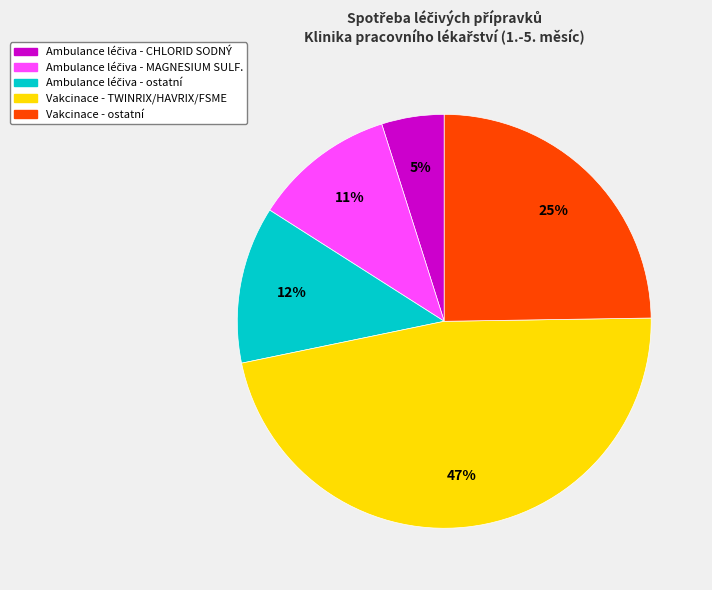

Does any single category account for the majority?

No